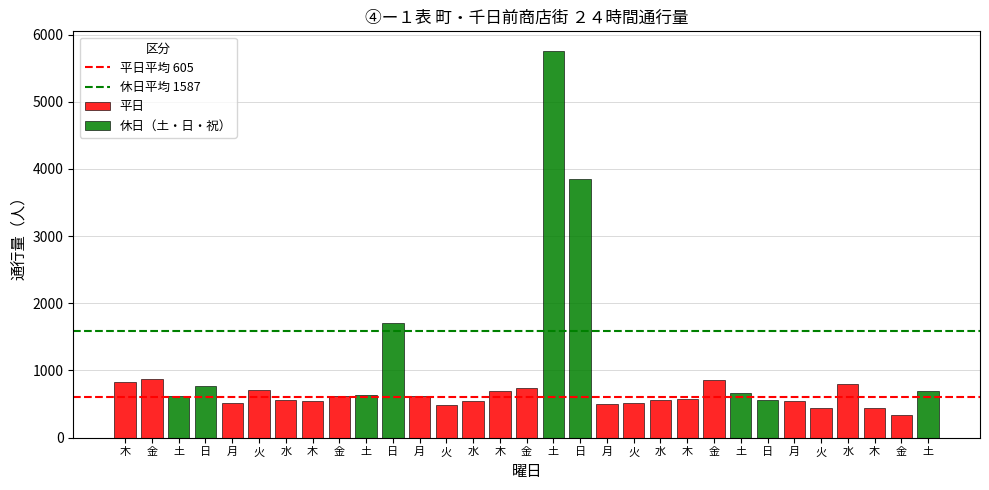

True or false: the data shows 10065 at 土.

False